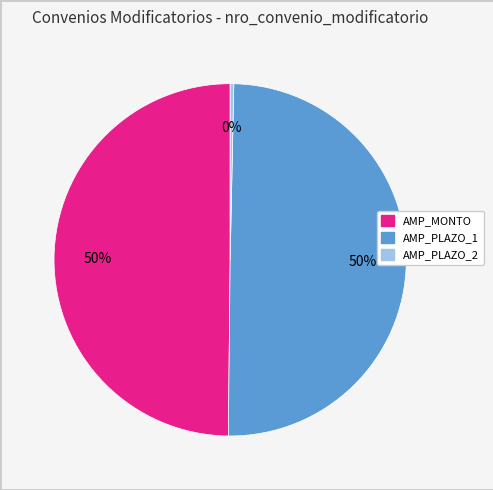

To the nearest percent, what is the average slice percentage?

33%